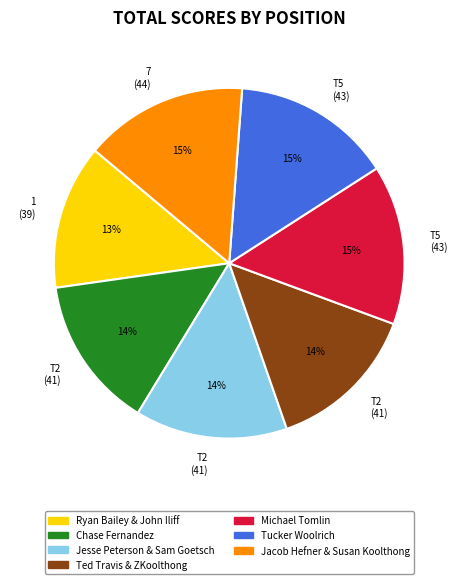

Count the number of slices in the pie.

7